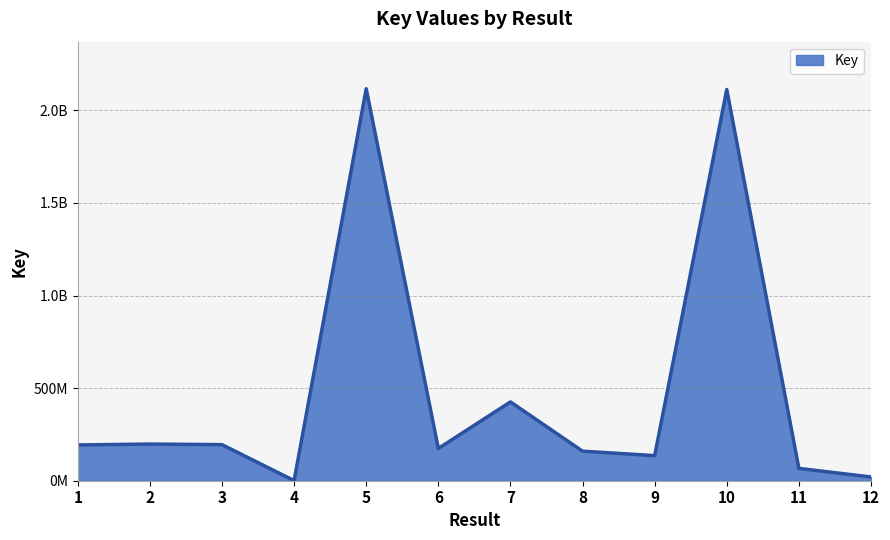

What is the smallest value displayed?

703669